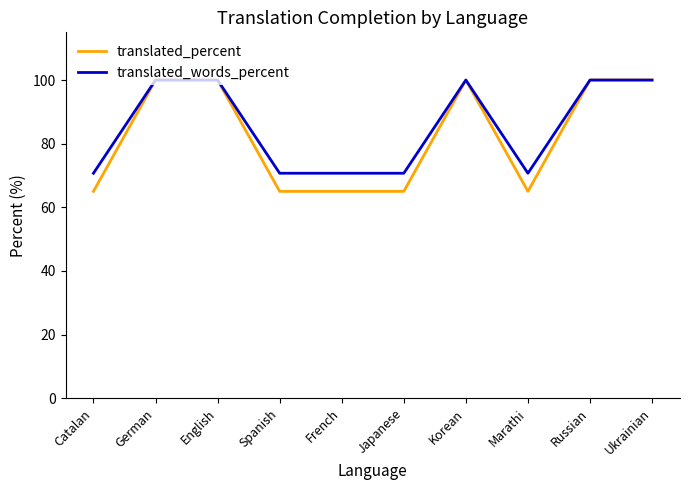

Which series has the widest spread of values?

translated_percent